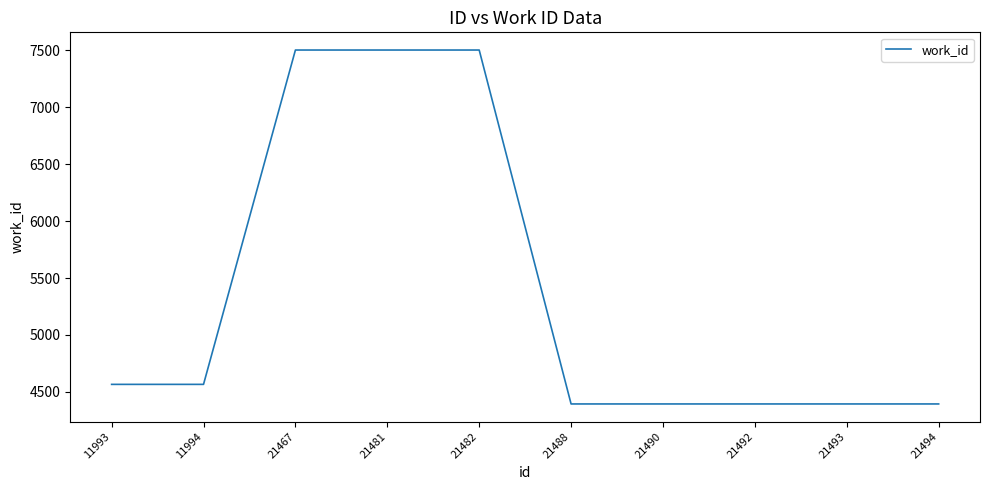

What is the maximum value shown in the chart?

7503